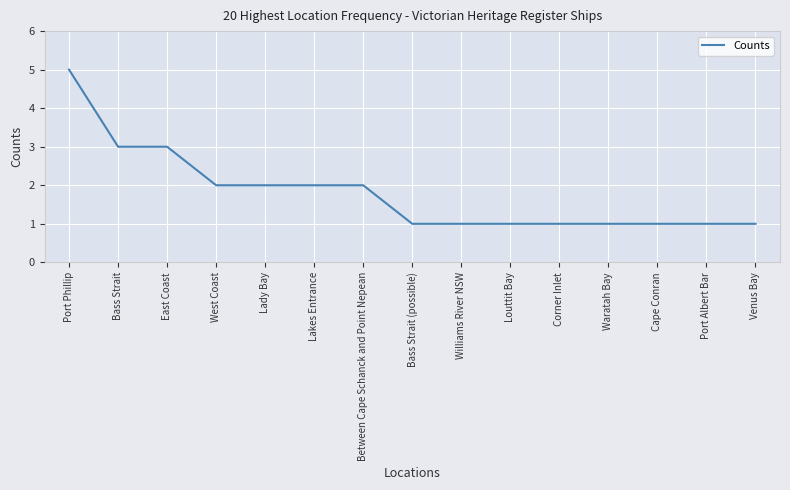

Does the chart have visible grid lines?

Yes